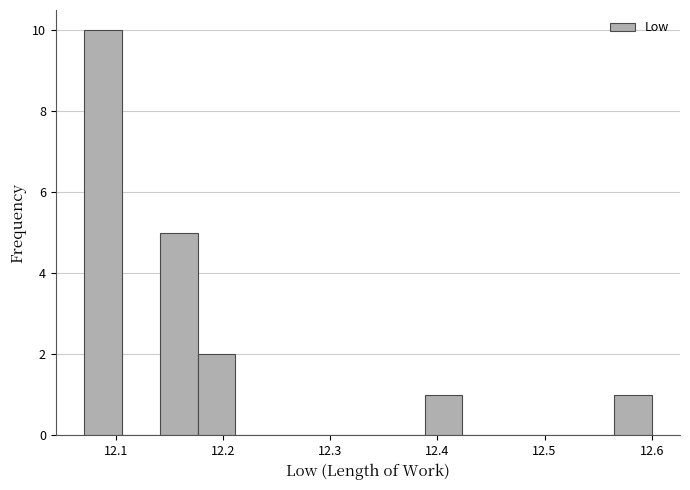

Read against the x-axis, roughly where is the centre of the tallest bar?

12.09